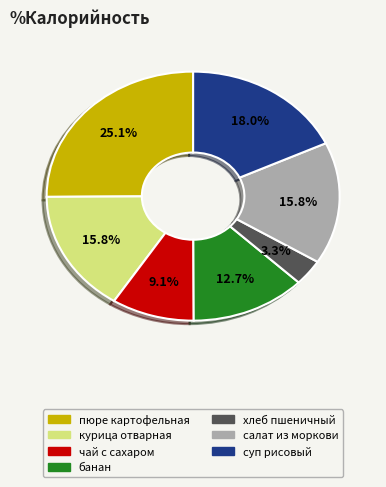

To the nearest percent, what percentage of the pie is чай с сахаром?

9%